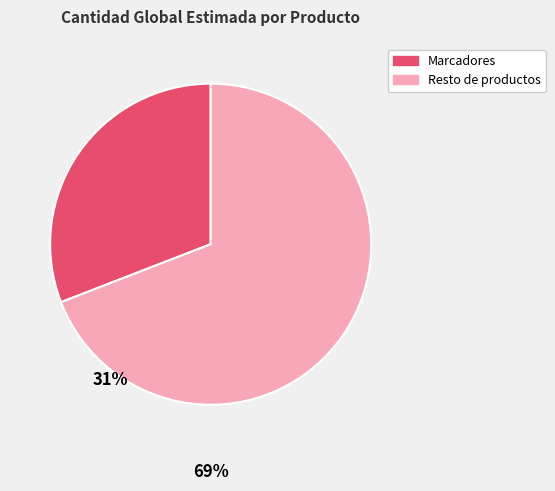

Is Notas autoadhesivo the majority of the pie?

No